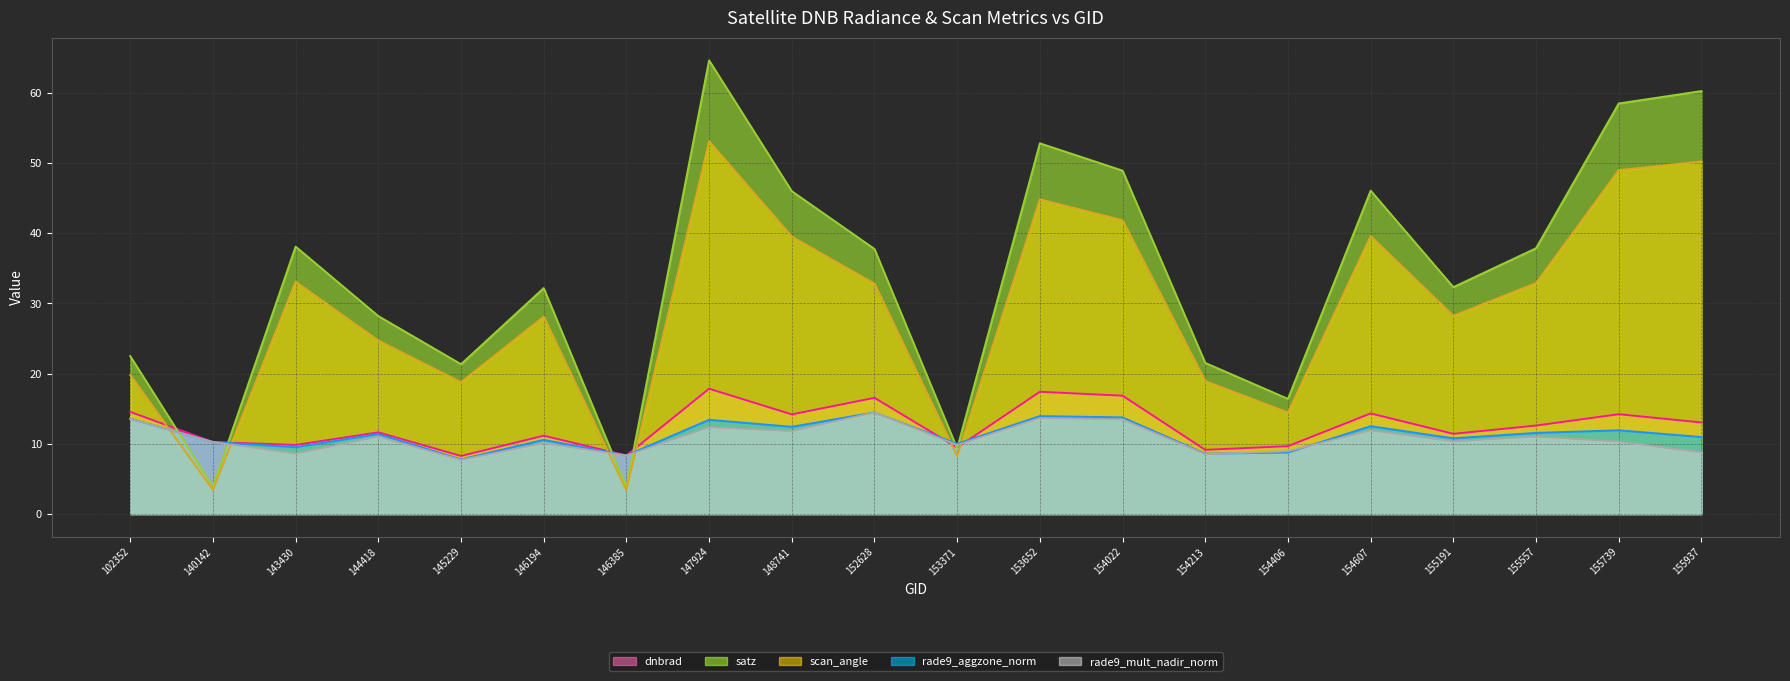

Where is the first local maximum for scan_angle (line)?

143430